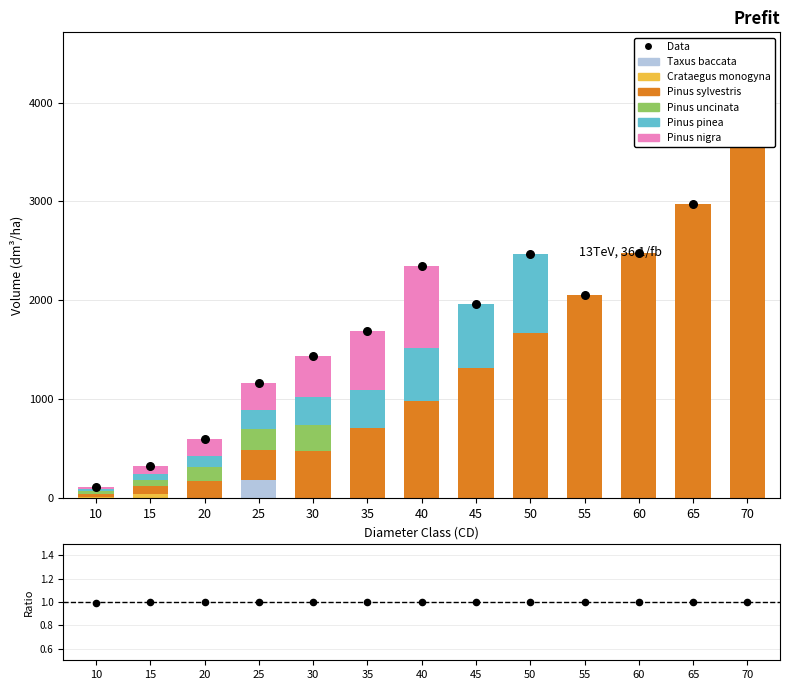

At which category is the sum across all series the highest?

70